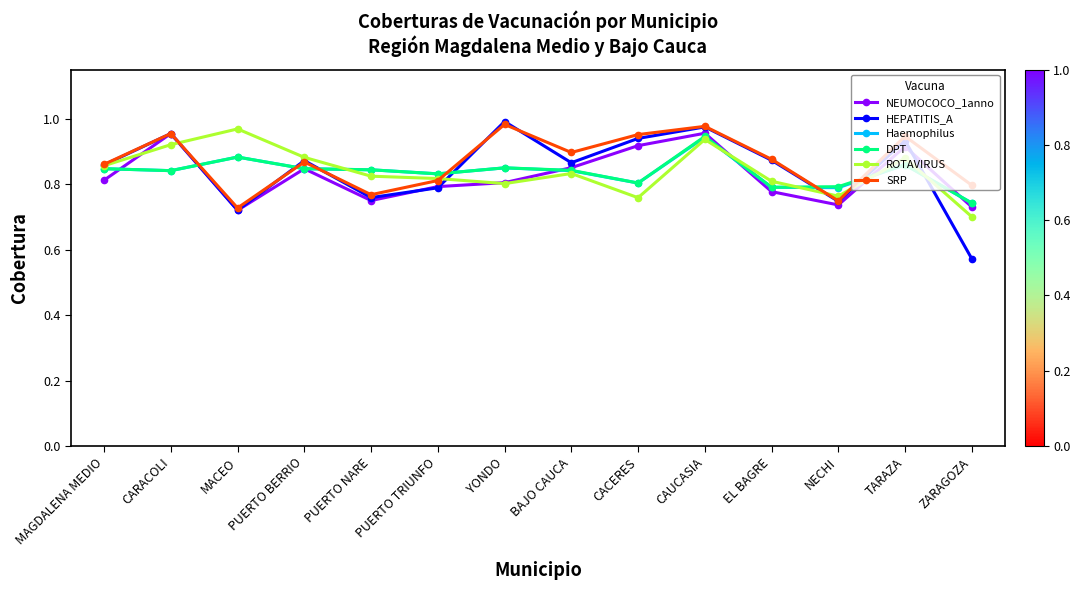

In NEUMOCOCO_1anno, how many points are higher than both neighbors (excluding endpoints)?

4